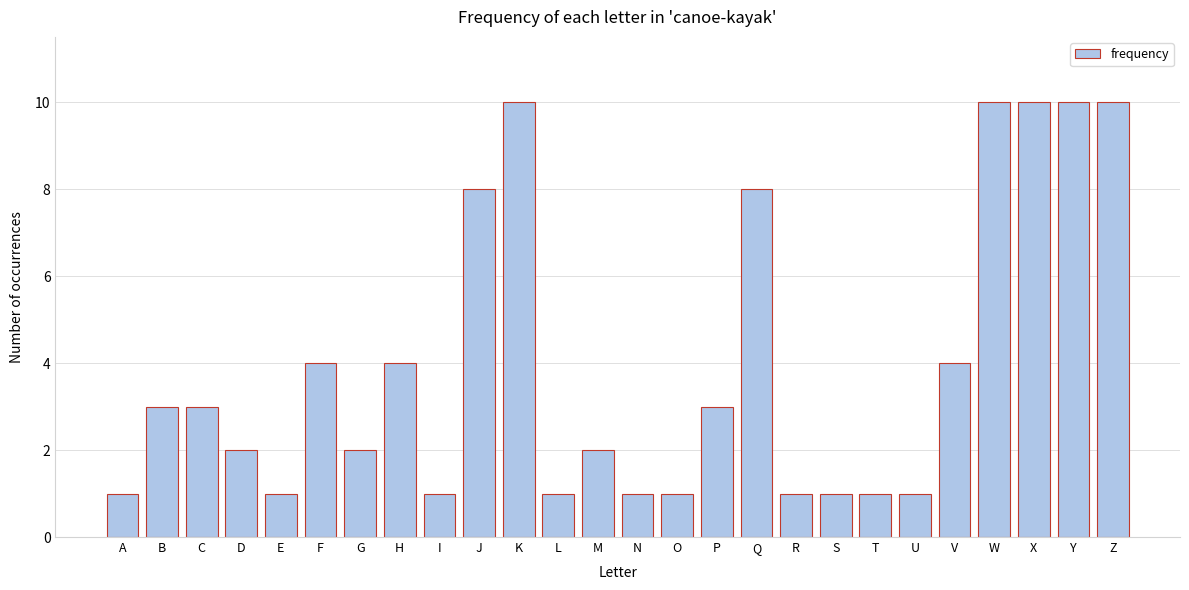

Reading left to right, what are all the values shown in this chart?

1	3	3	2	1	4	2	4	1	8	10	1	2	1	1	3	8	1	1	1	1	4	10	10	10	10